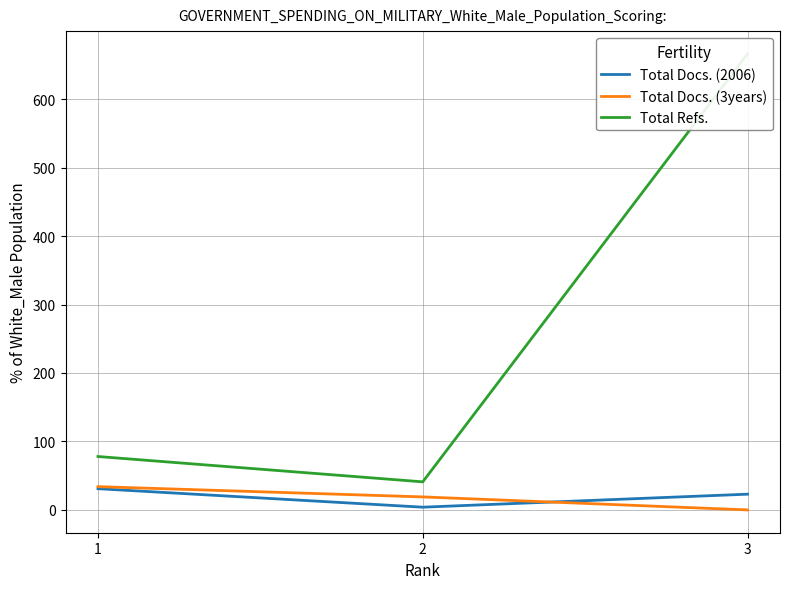

What is the total value across all series at 3?

689